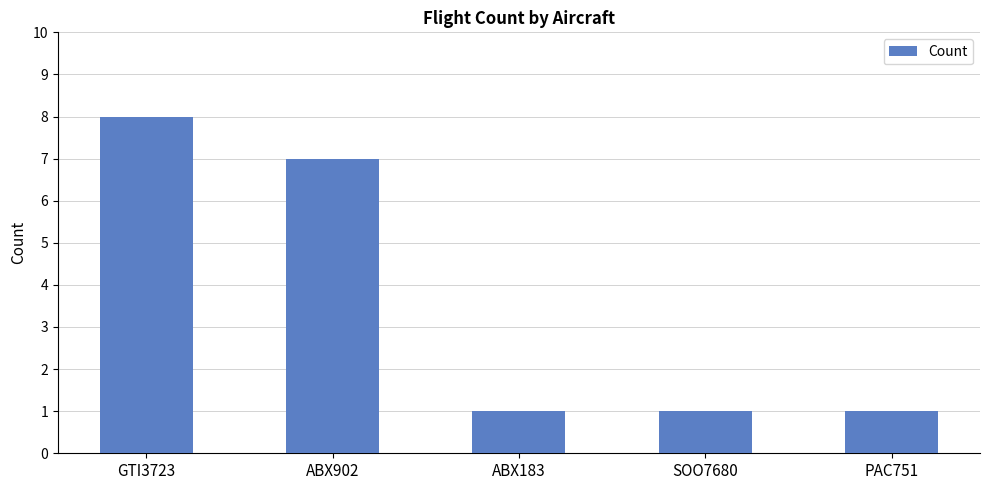

Reading left to right, what are all the values shown in this chart?

GTI3723=8	ABX902=7	ABX183=1	SOO7680=1	PAC751=1